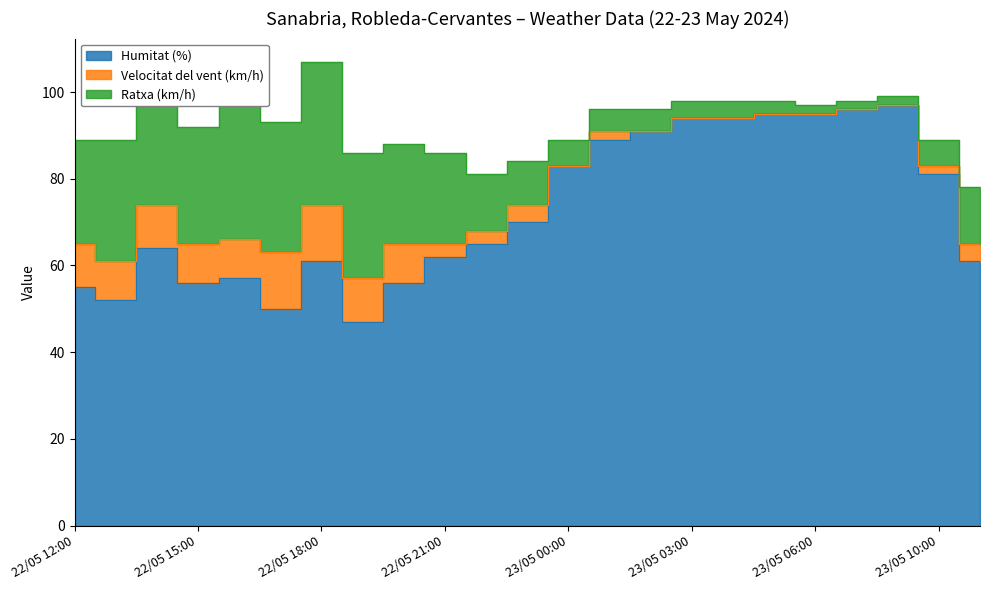

Where does the Humitat (%) series first go above 65?

22/05 23:00